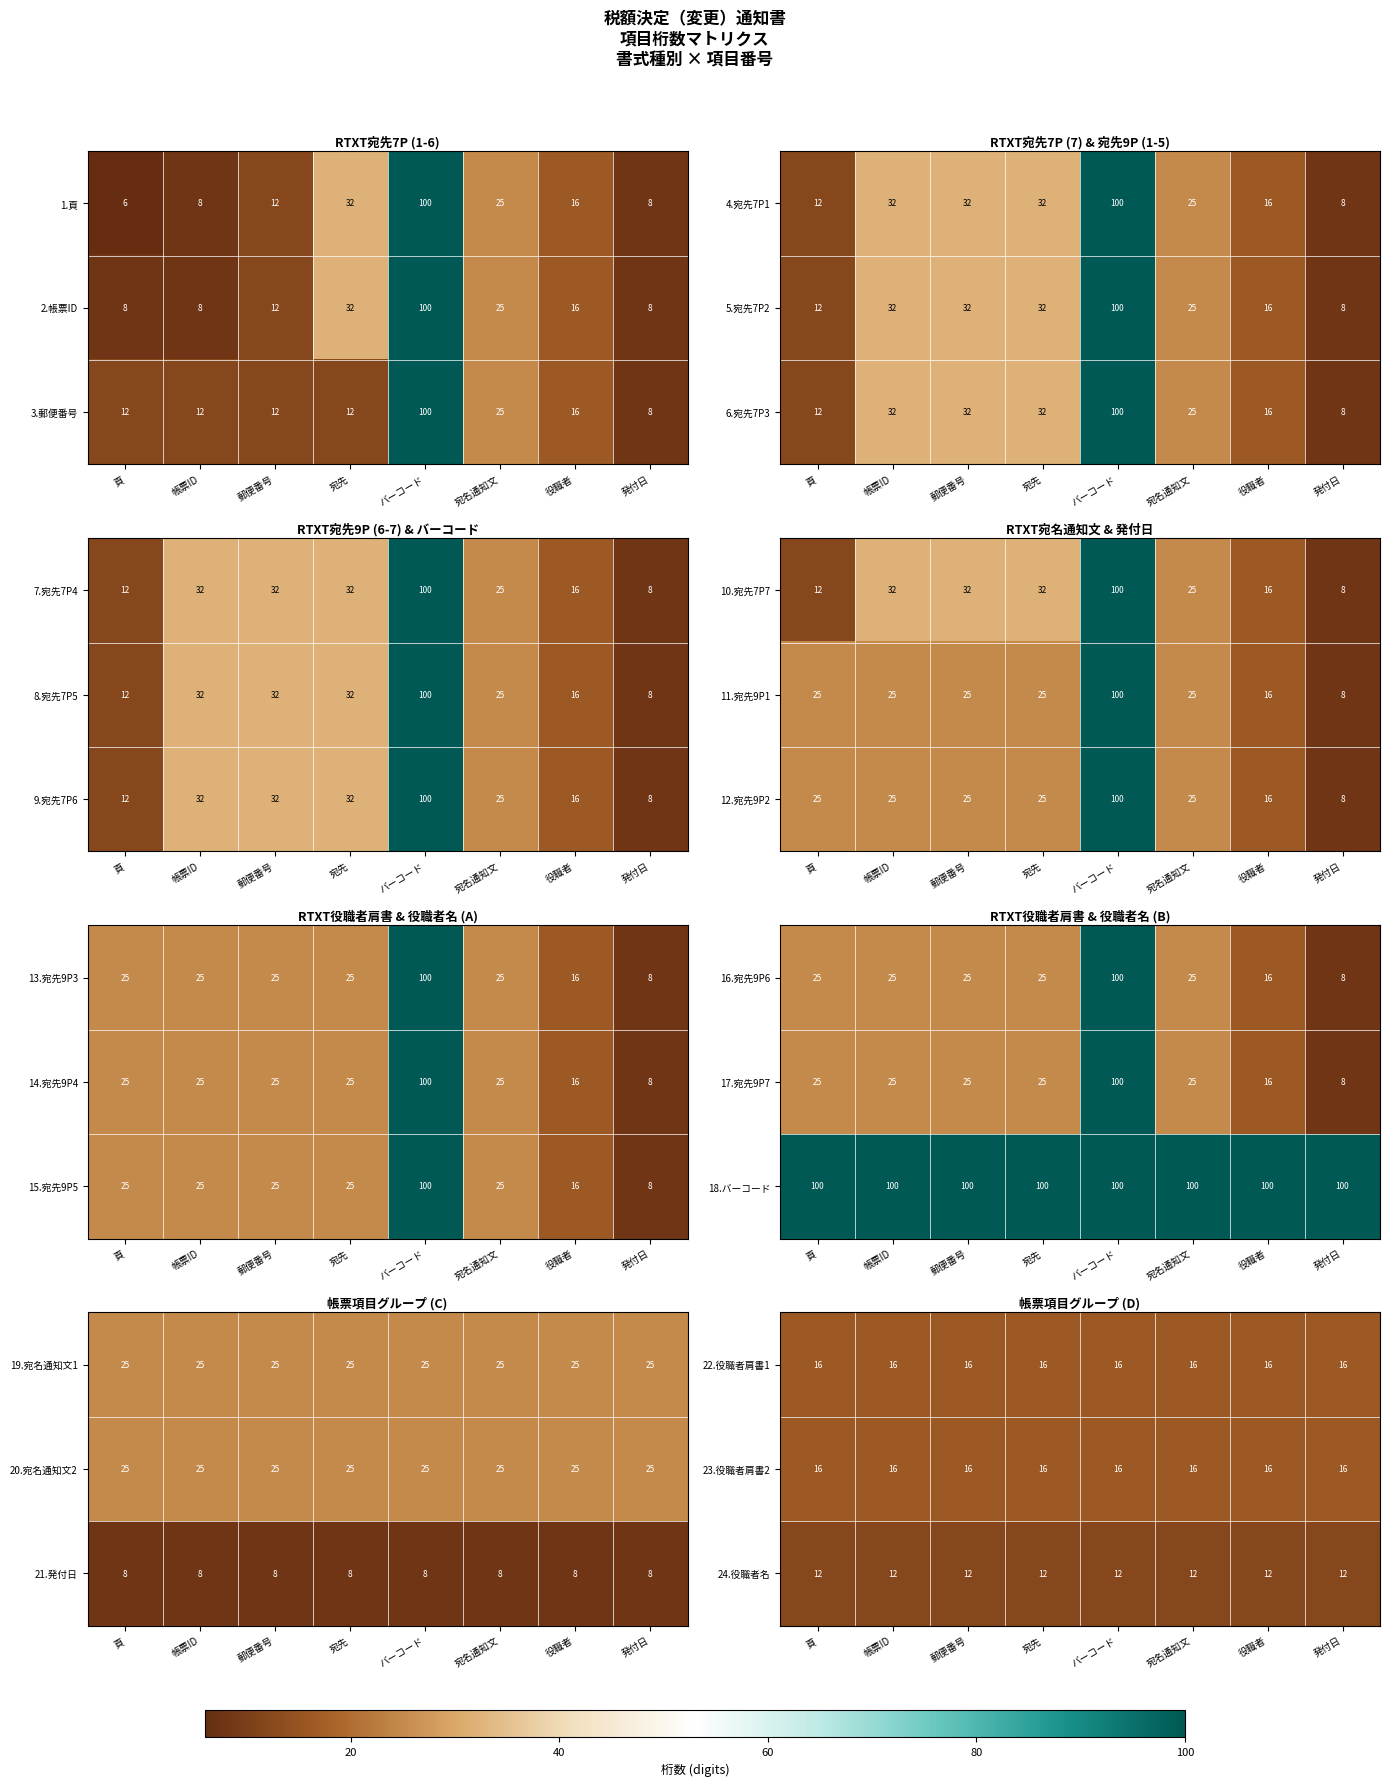

How many series are shown in this chart?

3